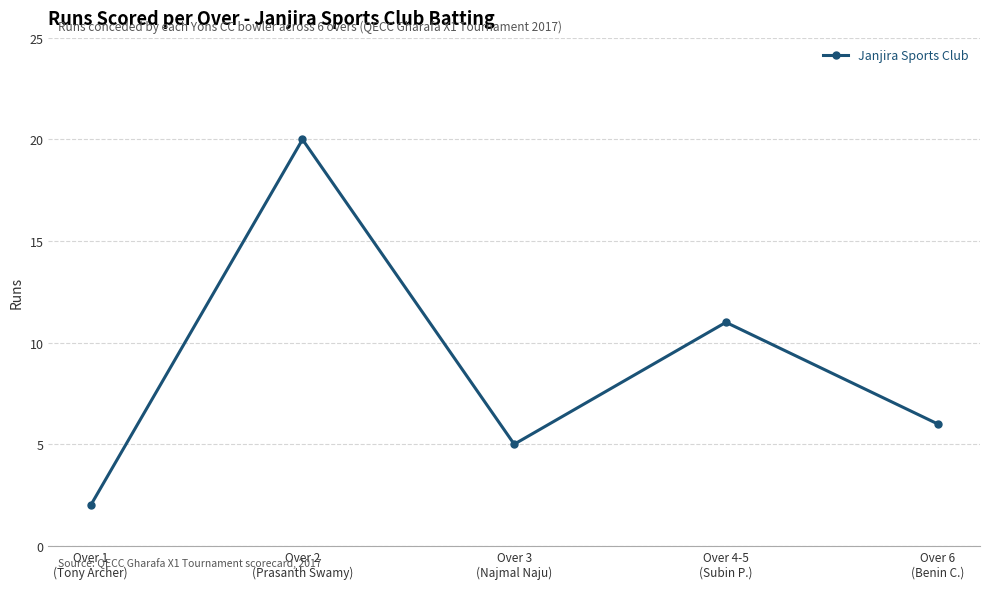

Which has a higher value, Over 6
(Benin C.) or Over 4-5
(Subin P.)?

Over 4-5
(Subin P.)